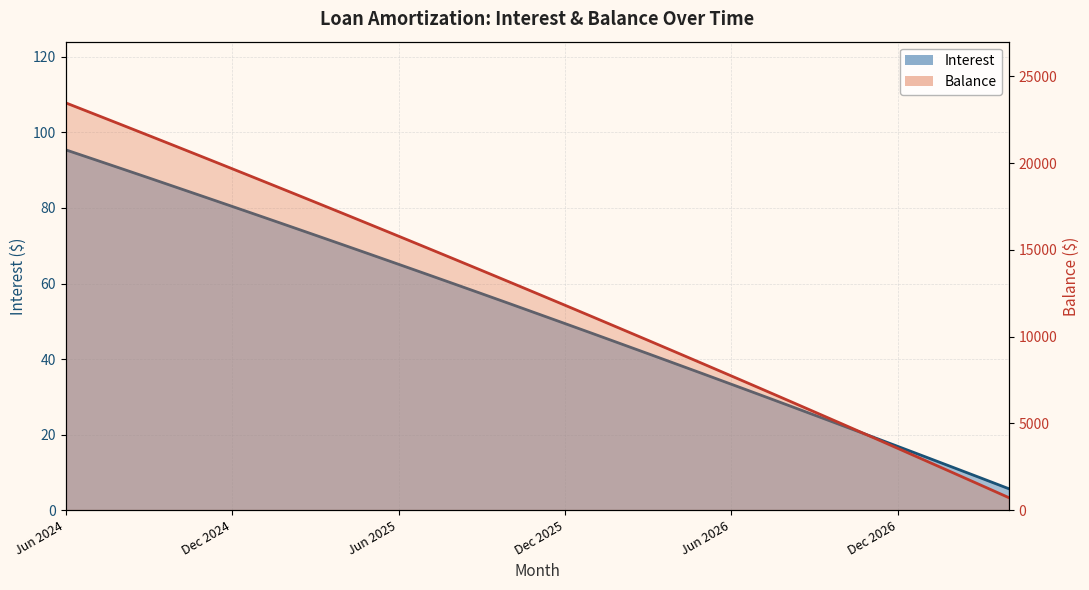

What is the value of the Interest point at the 23rd from the left?

38.7